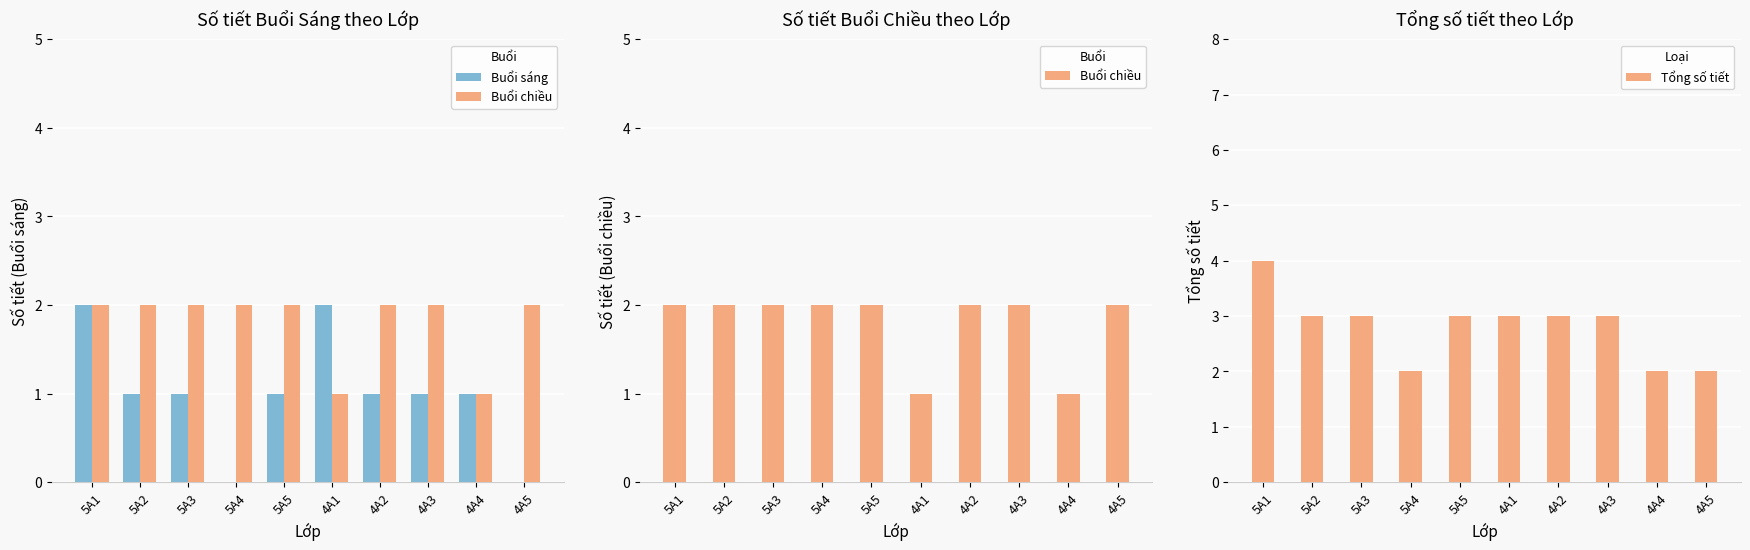

Is it true that Tổng số tiết equals 3 at 5A2?

True